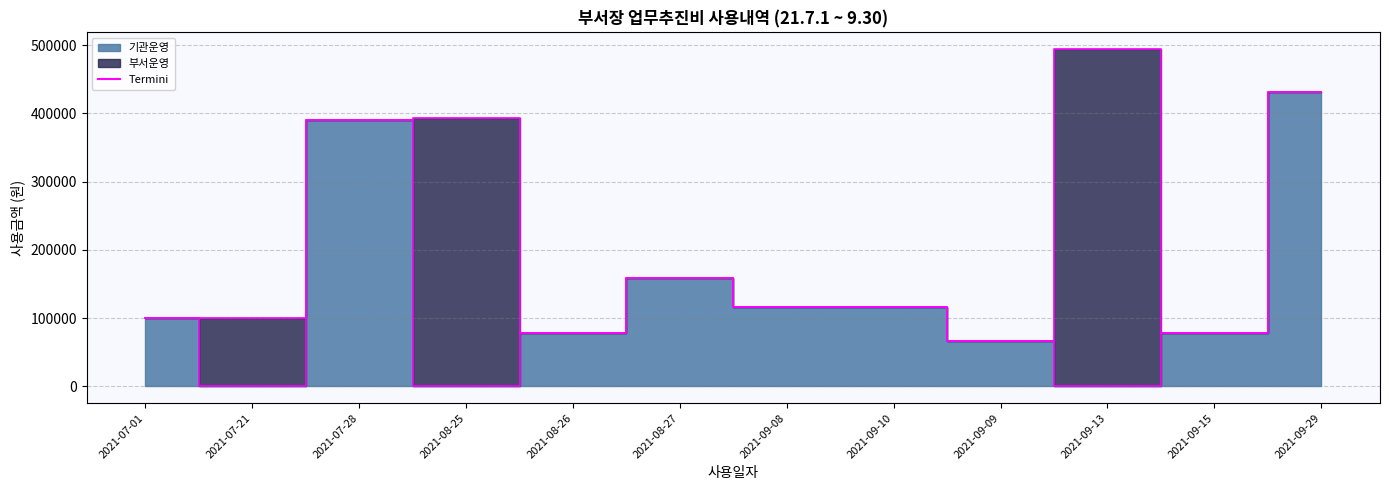

Rank the categories by value from highest to lowest.

2021-09-29, 2021-07-28, 2021-08-27, 2021-09-08, 2021-09-10, 2021-07-01, 2021-08-26, 2021-09-15, 2021-09-09, 2021-07-21, 2021-08-25, 2021-09-13